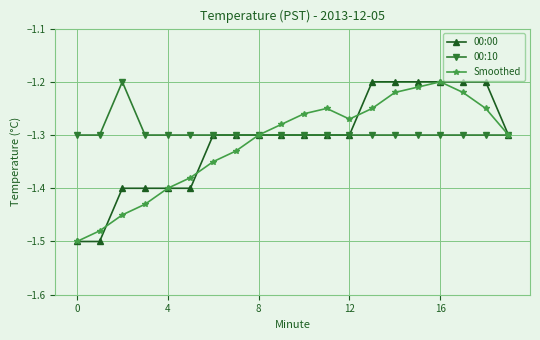

Reading right to left, what are all the values shown in this chart?

00:00: -1.3	-1.2	-1.2	-1.2	-1.2	-1.2	-1.2	-1.3	-1.3	-1.3	-1.3	-1.3	-1.3	-1.3	-1.4	-1.4	-1.4	-1.4	-1.5	-1.5
00:10: -1.3	-1.3	-1.3	-1.3	-1.3	-1.3	-1.3	-1.3	-1.3	-1.3	-1.3	-1.3	-1.3	-1.3	-1.3	-1.3	-1.3	-1.2	-1.3	-1.3
Smoothed: -1.3	-1.2	-1.2	-1.2	-1.2	-1.2	-1.2	-1.3	-1.2	-1.3	-1.3	-1.3	-1.3	-1.4	-1.4	-1.4	-1.4	-1.4	-1.5	-1.5